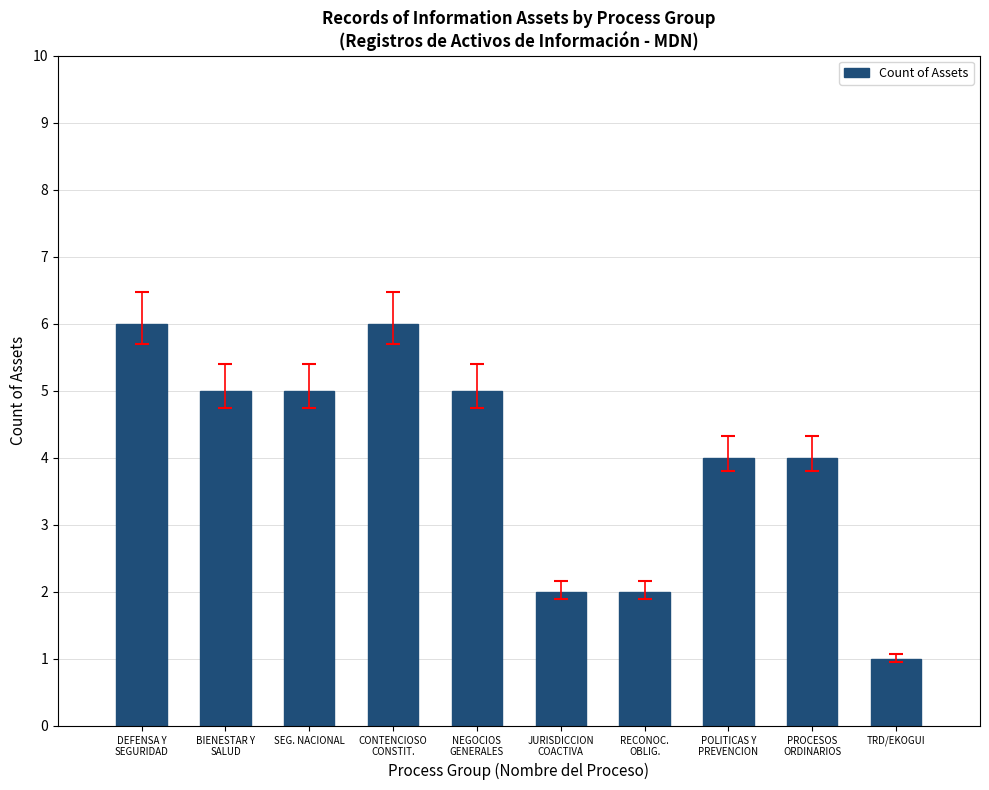

What is the sum of all values?

40